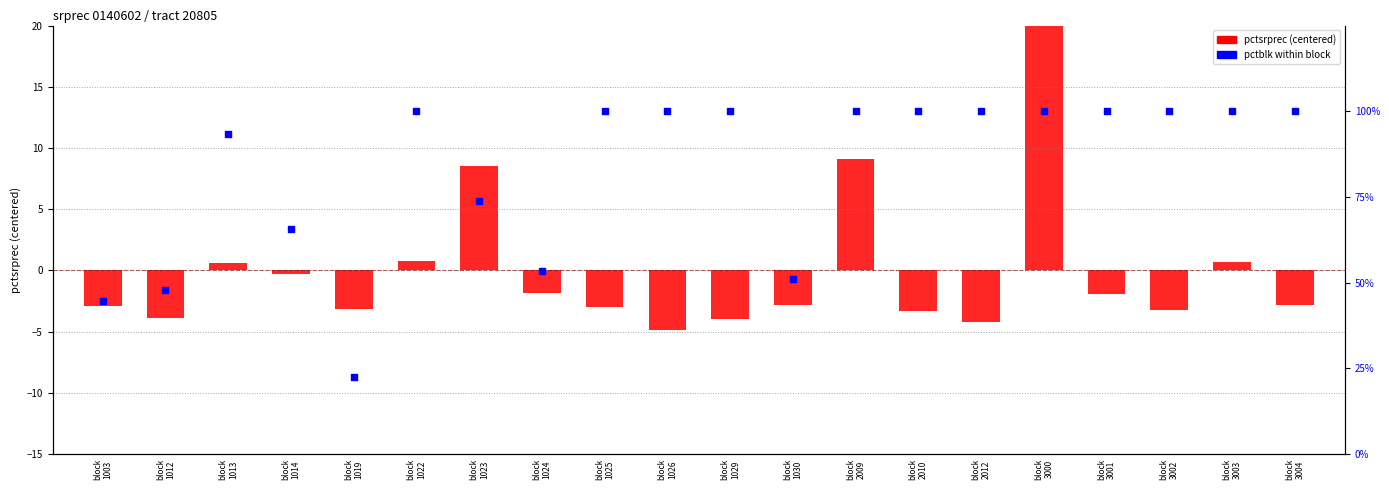

Which series has the largest Y range (max minus min)?

pctblk within block